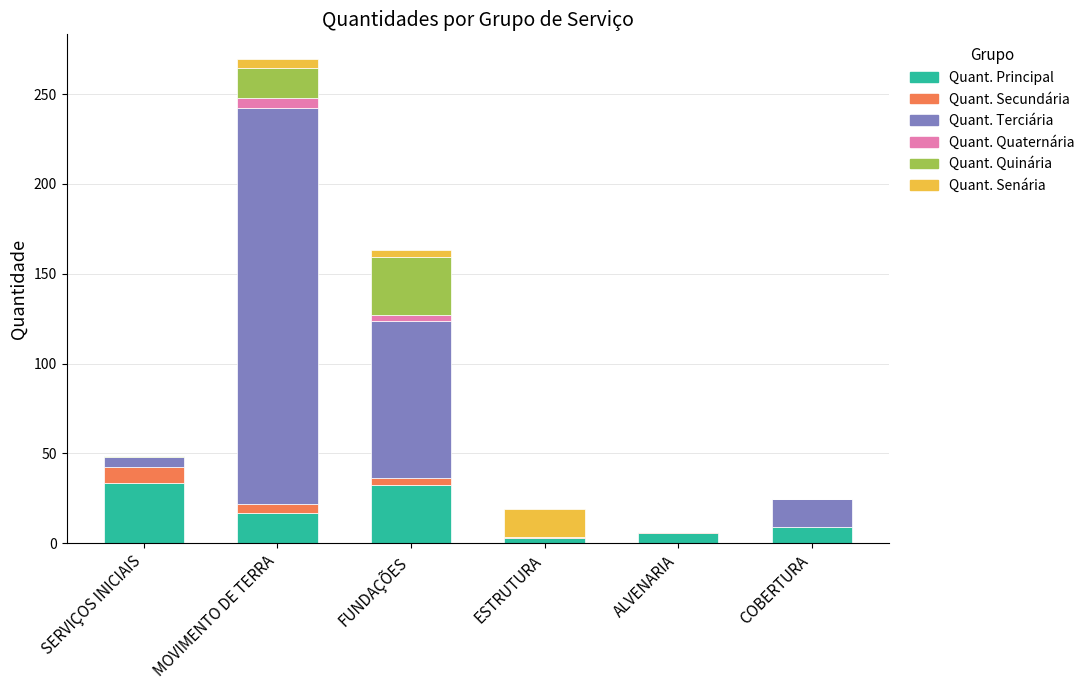

Is it true that Quant. Principal equals 8.7 at COBERTURA?

True